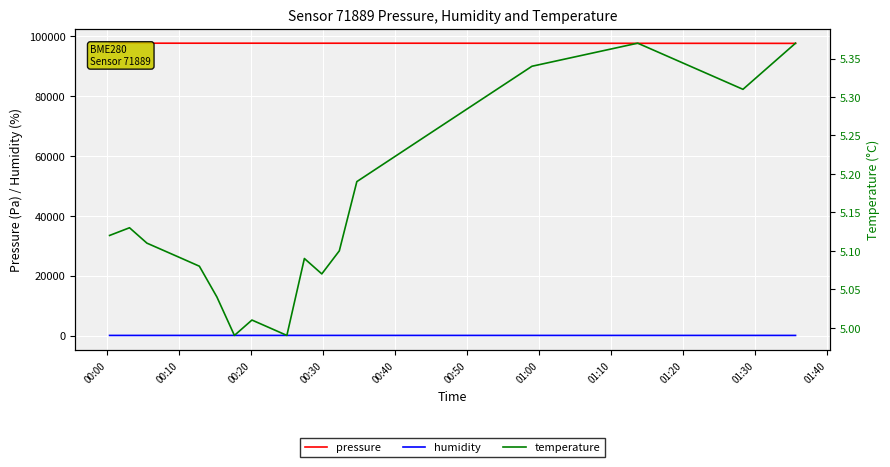

True or false: humidity and pressure intersect in this chart.

False